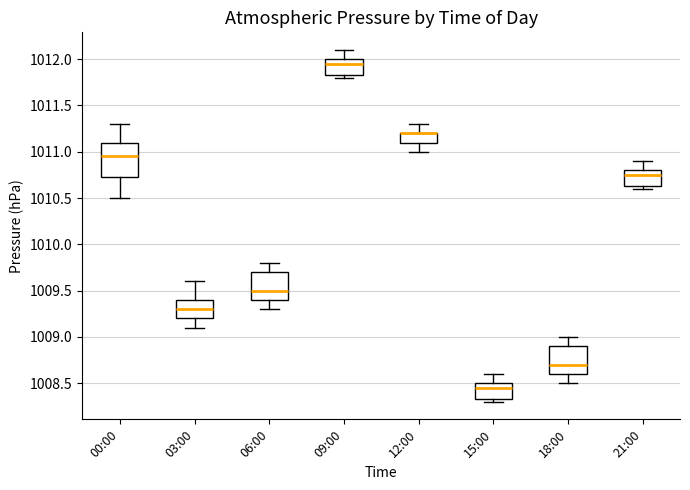

Reading left to right, read every box against the y-axis: the position of its median line, the range the box covers, and the ends of its whiskers. The values are not printed on the chart, so give them approximately, as read against the axis.

00:00: median 1010.95, box 1010.75 to 1011.10, whiskers 1010.50 to 1011.30
03:00: median 1009.30, box 1009.20 to 1009.40, whiskers 1009.10 to 1009.60
06:00: median 1009.50, box 1009.40 to 1009.70, whiskers 1009.30 to 1009.80
09:00: median 1011.95, box 1011.85 to 1012.00, whiskers 1011.80 to 1012.10
12:00: median 1011.20 (drawn on the box's upper edge), box 1011.10 to 1011.20, whiskers 1011.00 to 1011.30
15:00: median 1008.45, box 1008.35 to 1008.50, whiskers 1008.30 to 1008.60
18:00: median 1008.70, box 1008.60 to 1008.90, whiskers 1008.50 to 1009.00
21:00: median 1010.75, box 1010.65 to 1010.80, whiskers 1010.60 to 1010.90